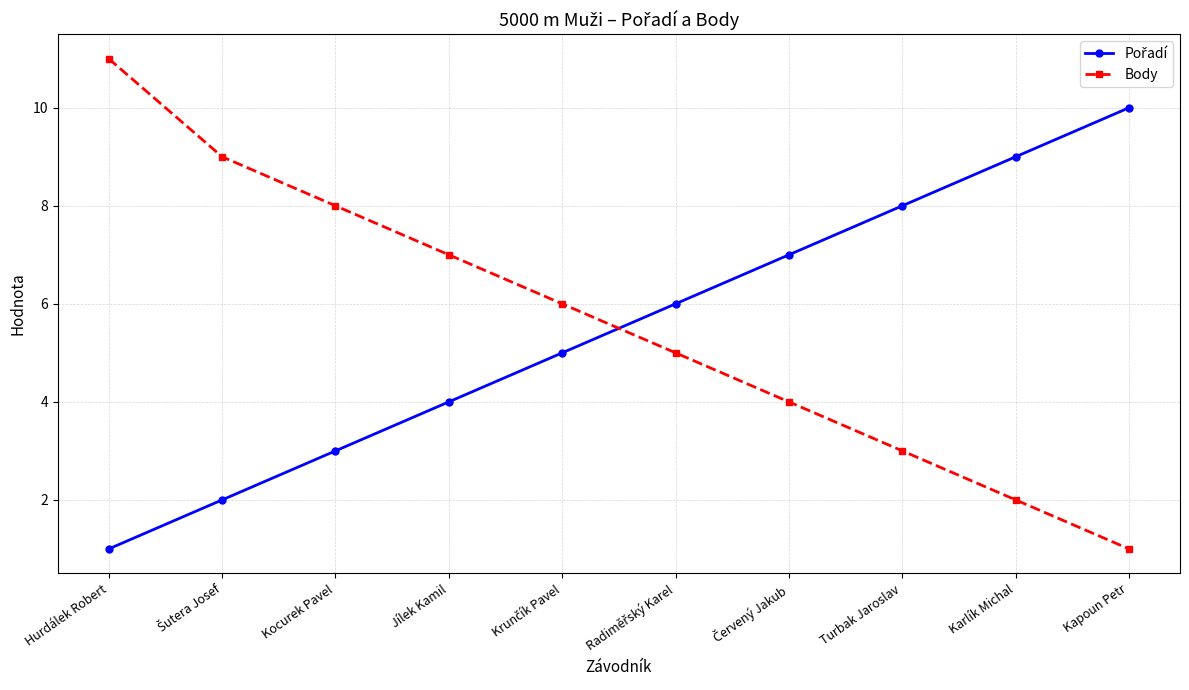

What is the spread (max minus min) of values at Karlík Michal?

7